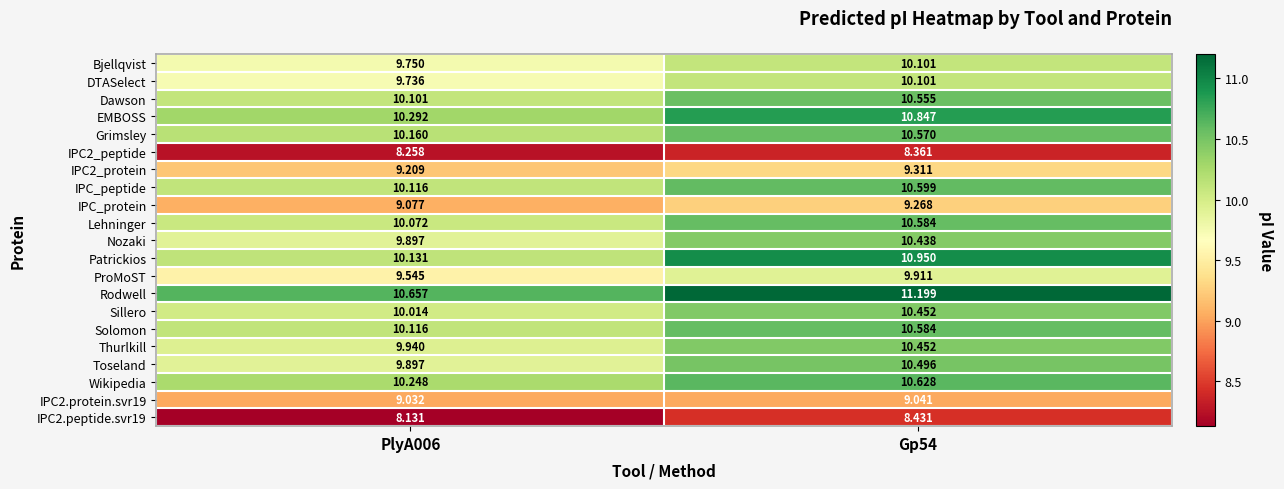

What is the greatest value displayed?

11.2